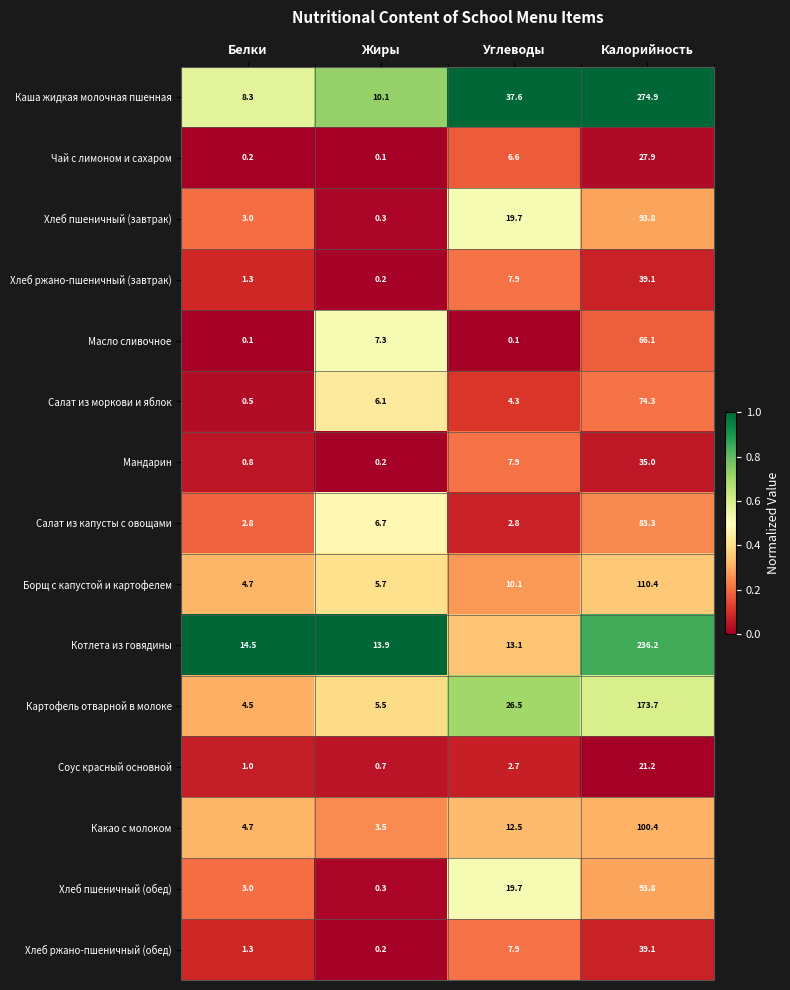

Which series changed the most between Углеводы and Калорийность?

Каша жидкая молочная пшенная